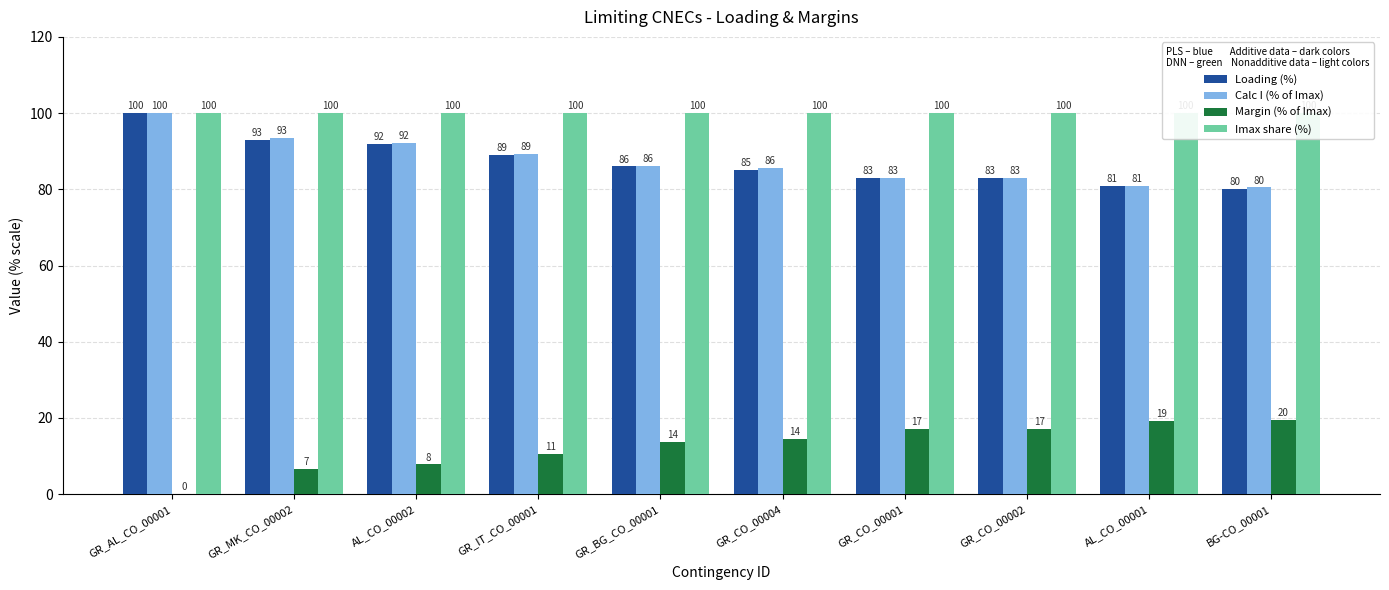

What is the minimum value shown in the chart?

0.1